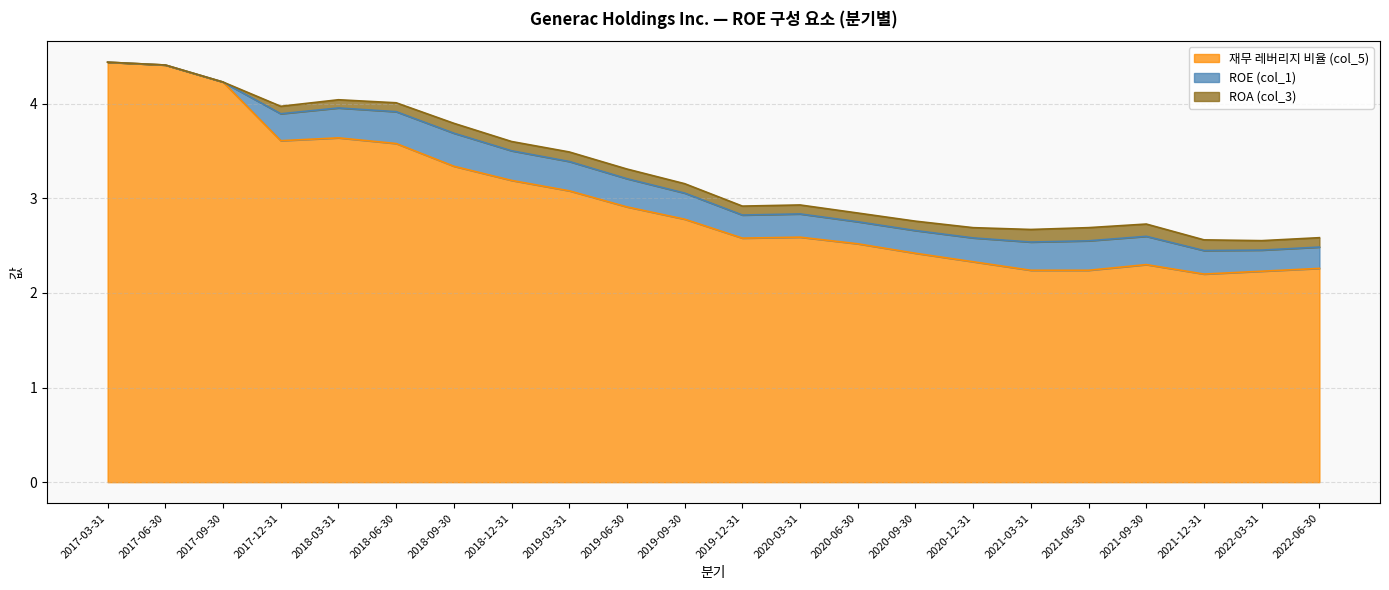

What is the difference between the second highest and minimum values in the 재무 레버리지 비율 (col_5) series?

2.2